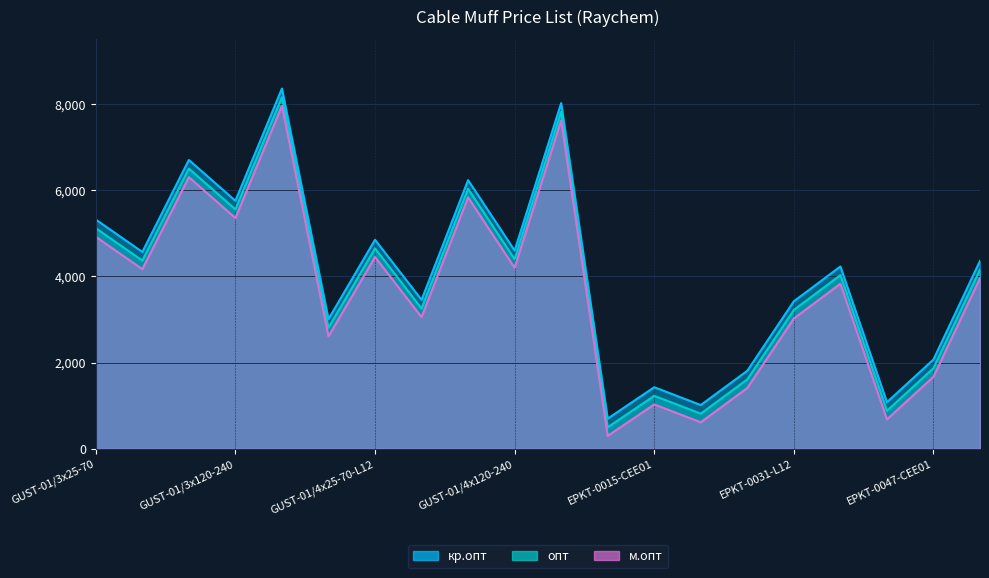

Which category has the lowest value across all series?

EPKT-0015